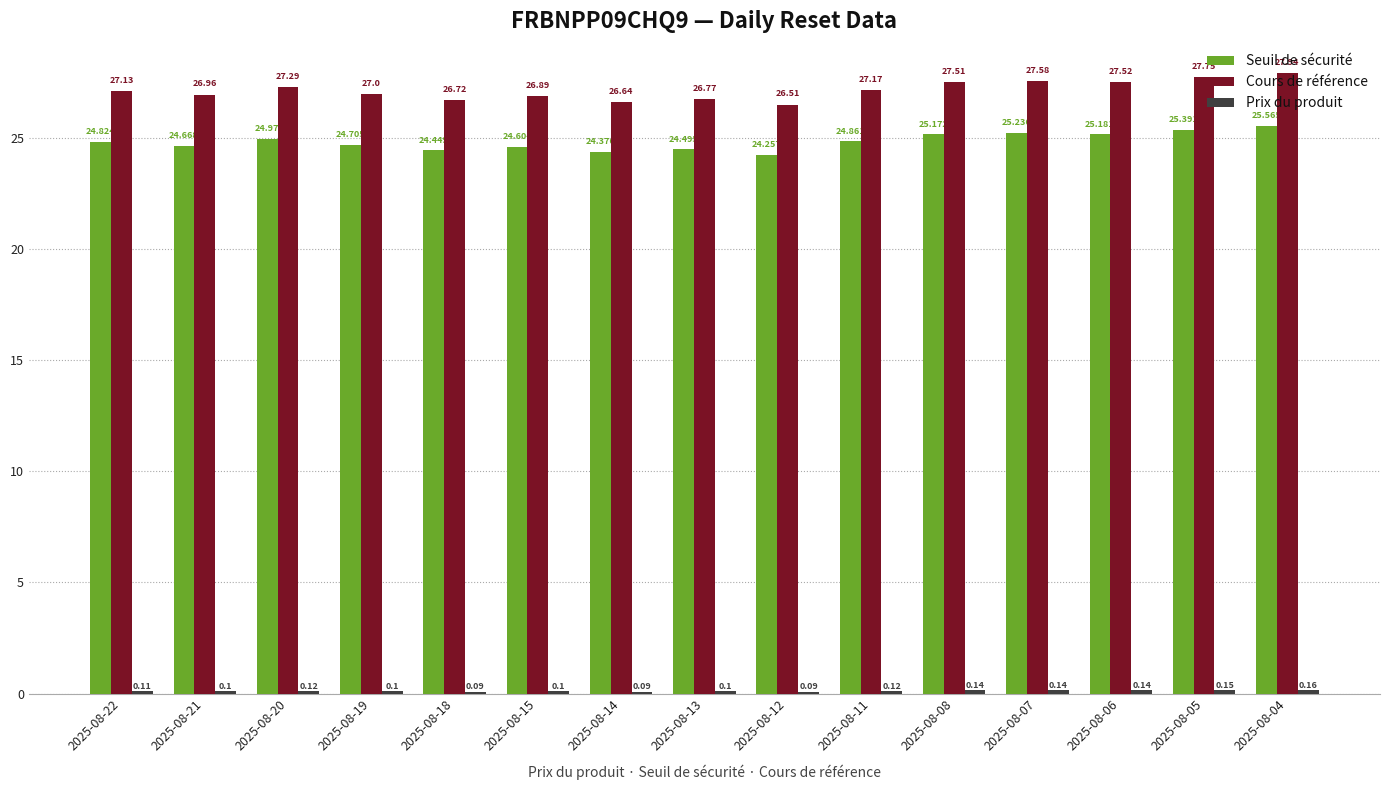

What is the sum of all Cours de référence values?

407.4